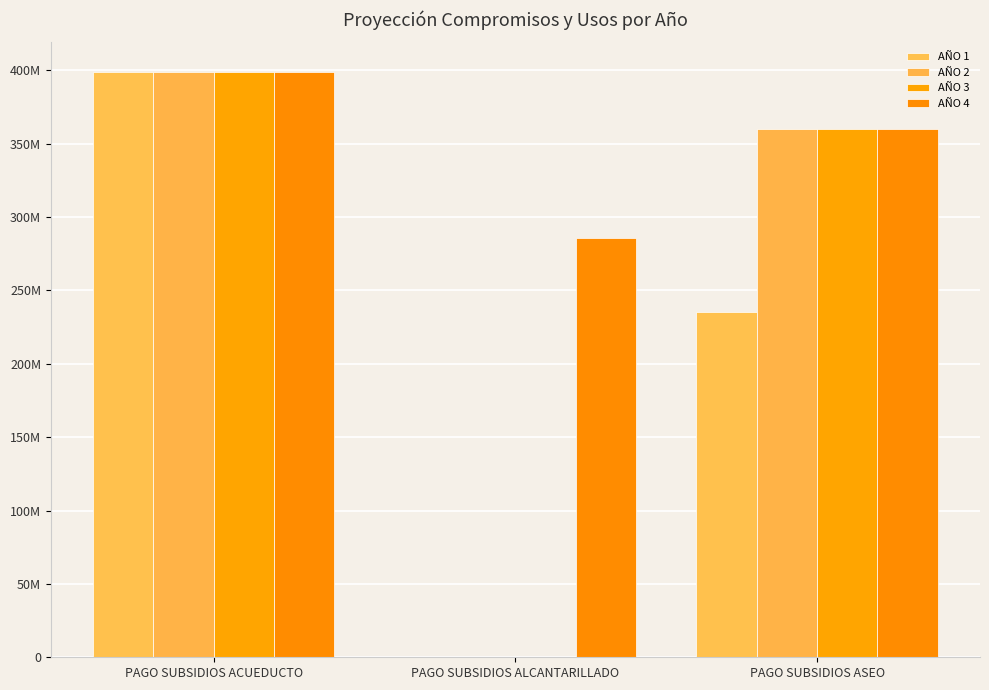

The AÑO 4 series shows 85194890 at PAGO SUBSIDIOS ACUEDUCTO. True or false?

False